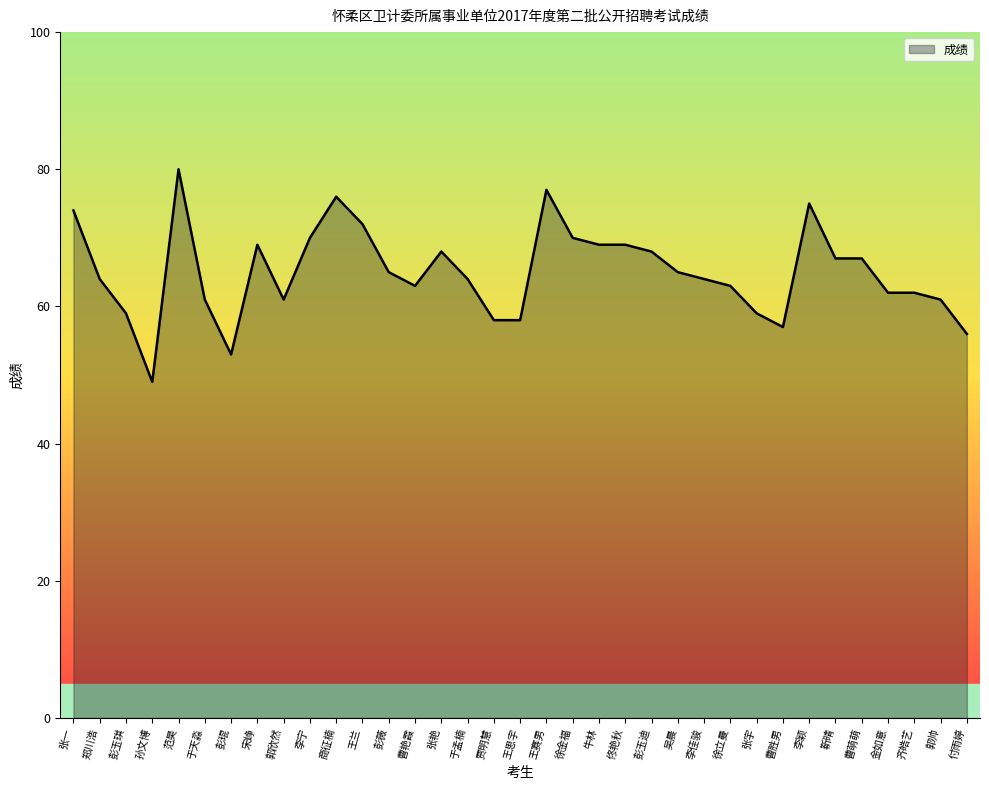

Is it true that the value at 郭帅 is 61?

True